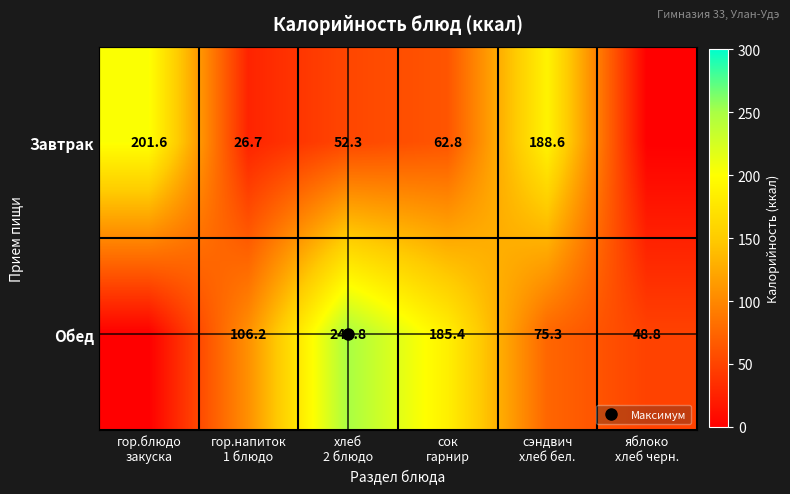

At which label does Обед reach its peak?

хлеб 2 блюдо